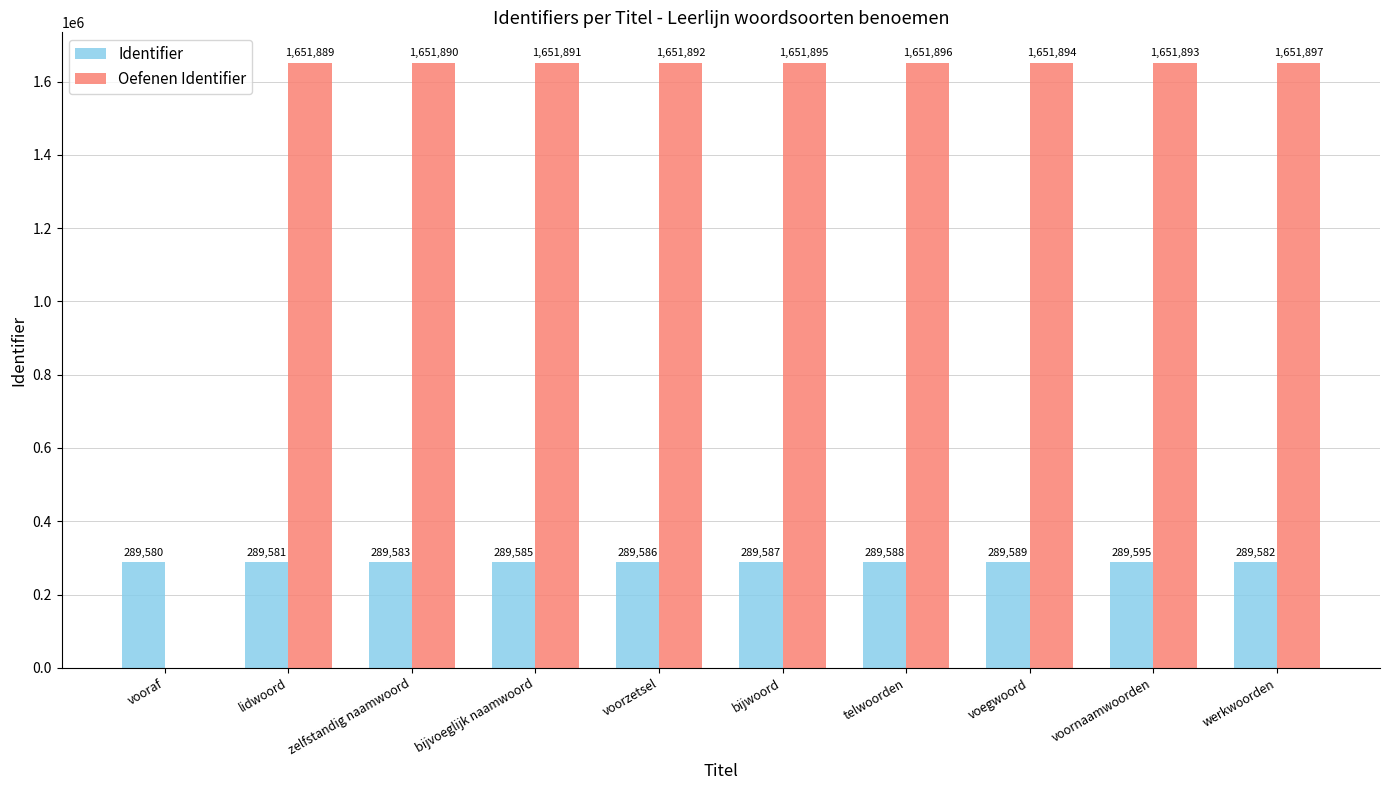

Is it true that Oefenen Identifier equals 822883 at voorzetsel?

False